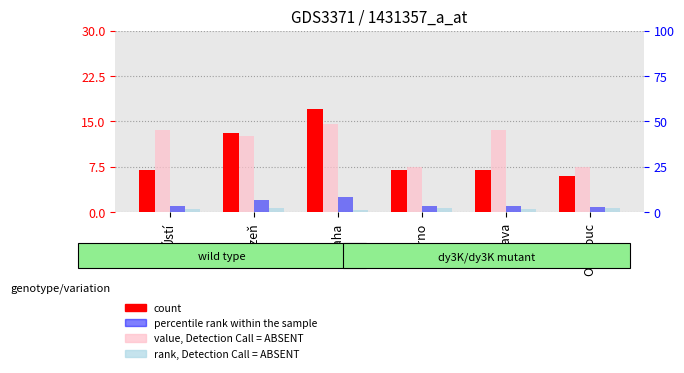

How many data points in count are less than 7?

1